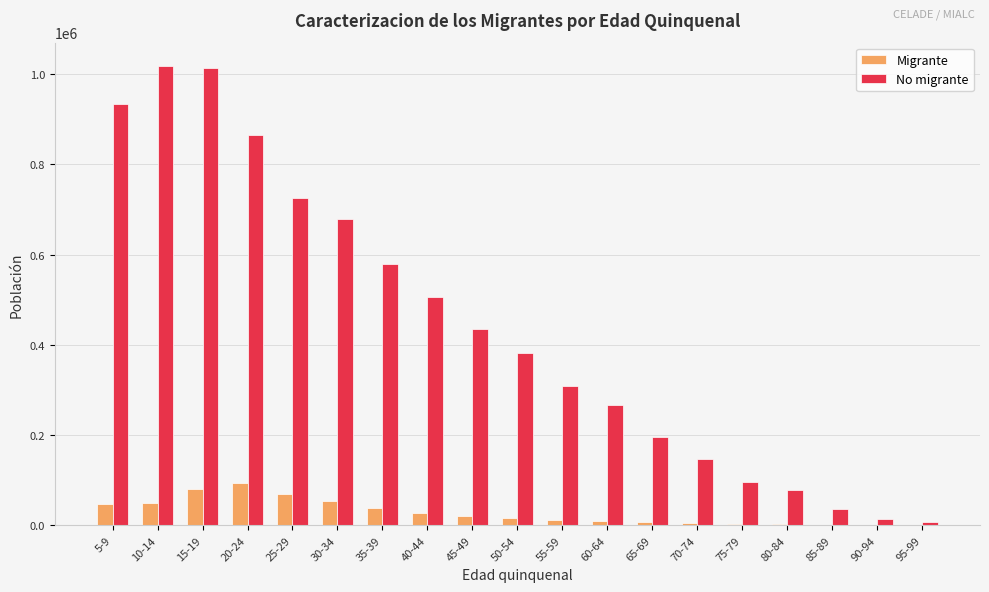

What is the highest value of the No migrante series?

1019146